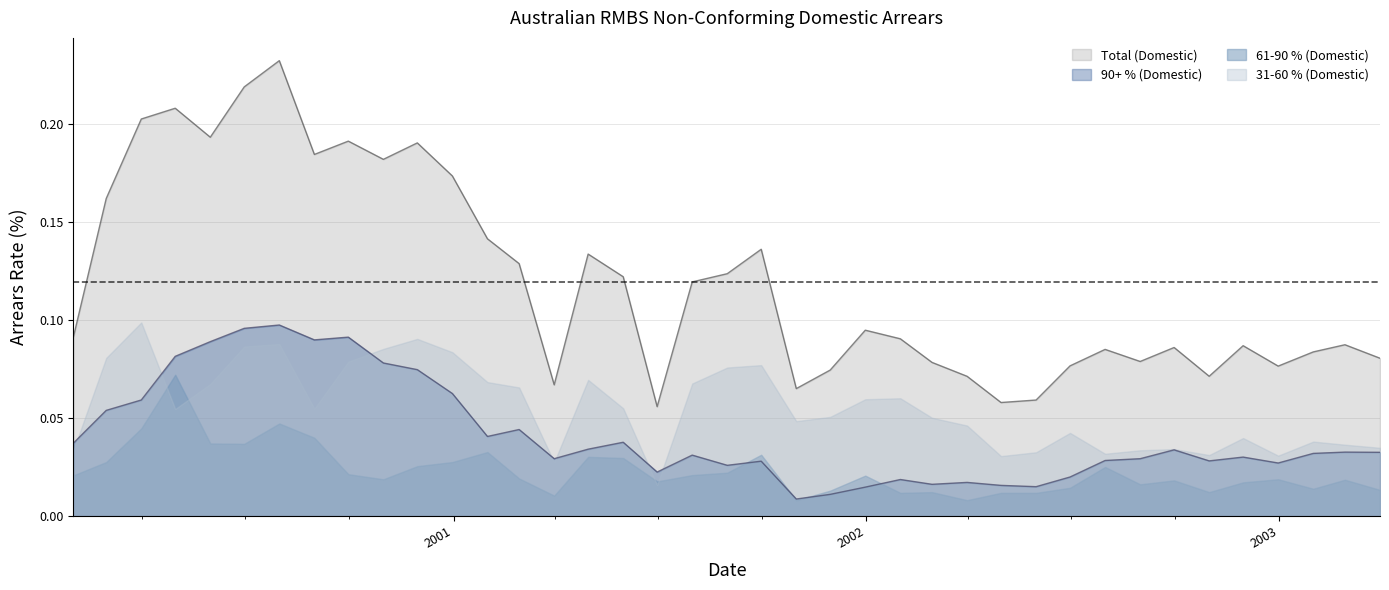

At which label is Total (Domestic) closest to 0?

30/06/2001